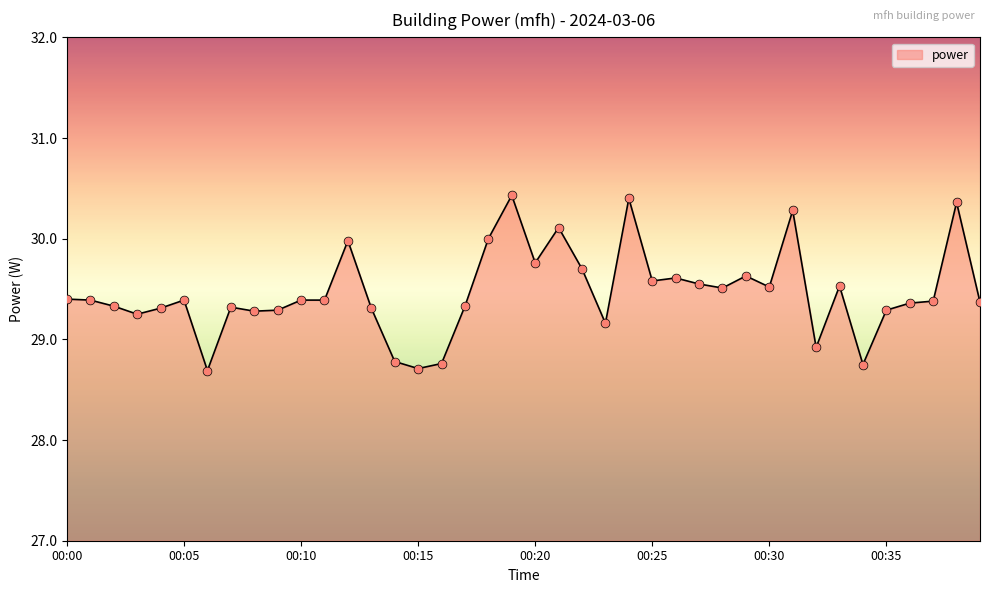

What is the minimum value shown in the chart?

28.7